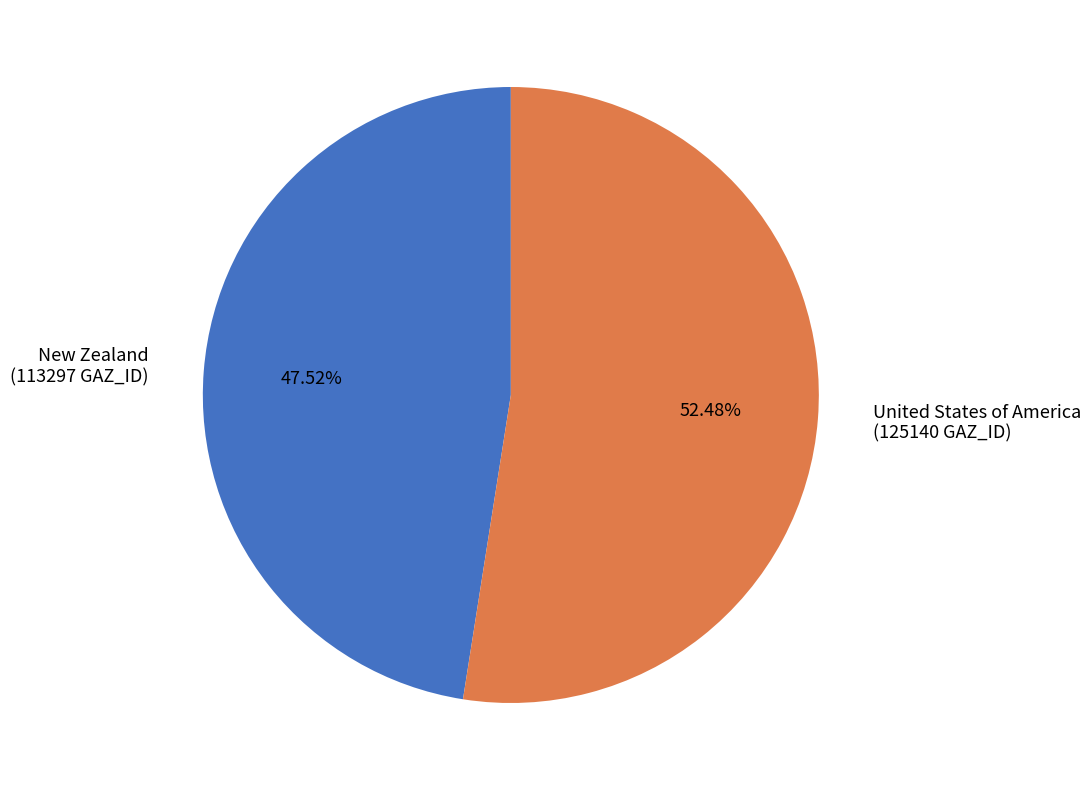

What is the largest slice in the pie chart?

United States of America